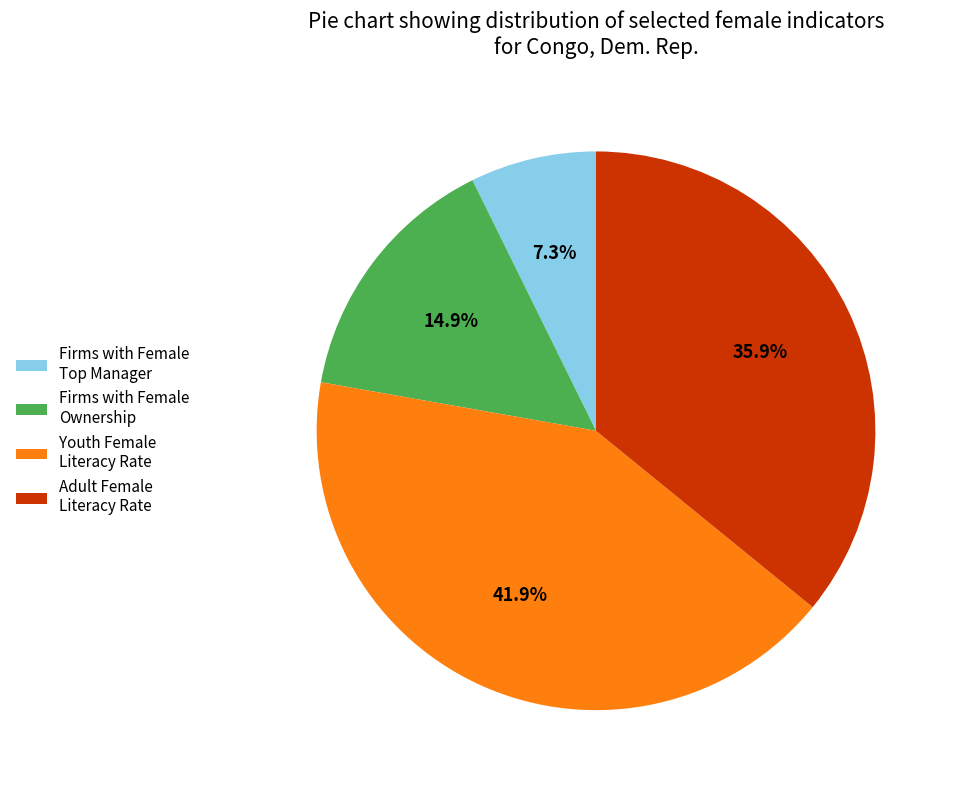

Between Firms with Female Ownership and Adult Female Literacy Rate, which is larger?

Adult Female Literacy Rate